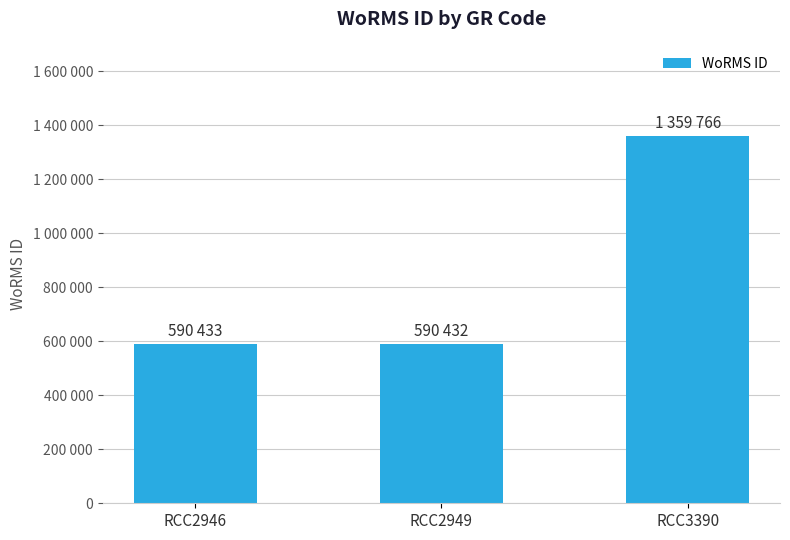

Where does the data first go above 590433?

RCC3390